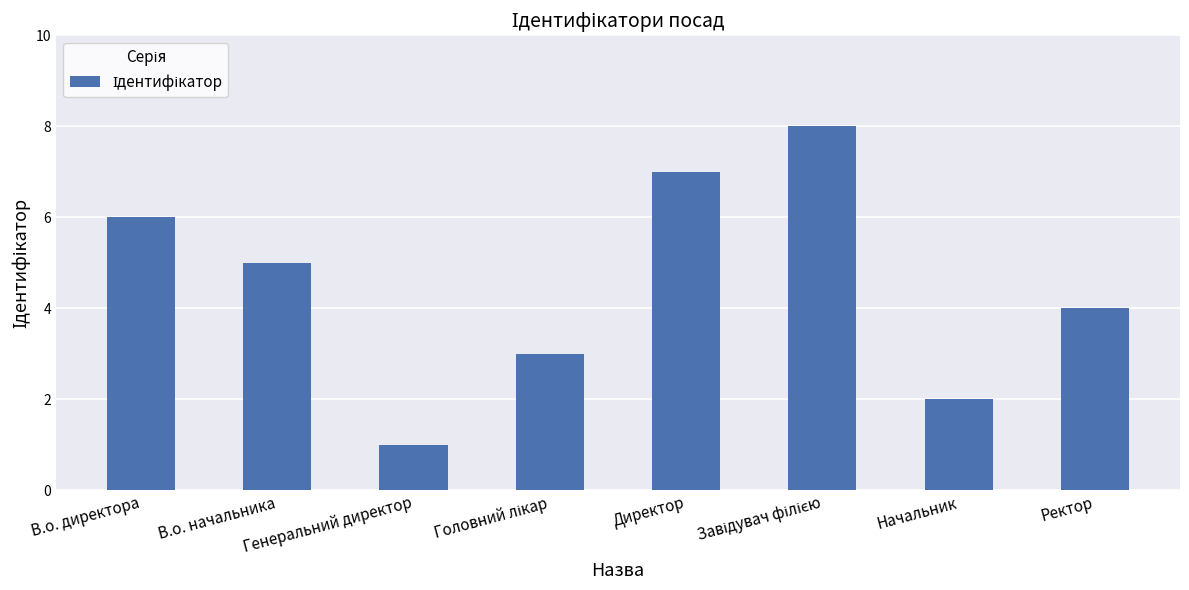

What is the difference between the maximum and minimum values?

7